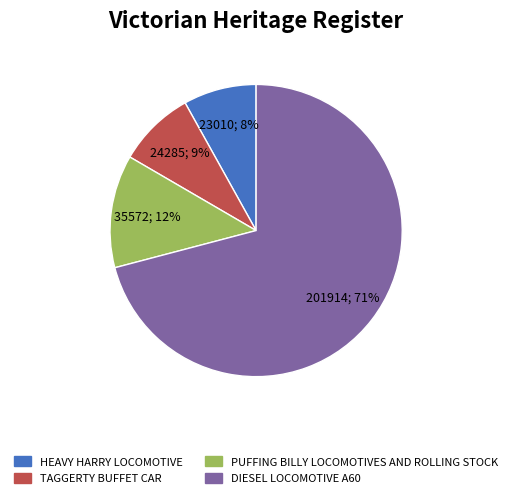

To the nearest percent, what is the average slice percentage?

25%